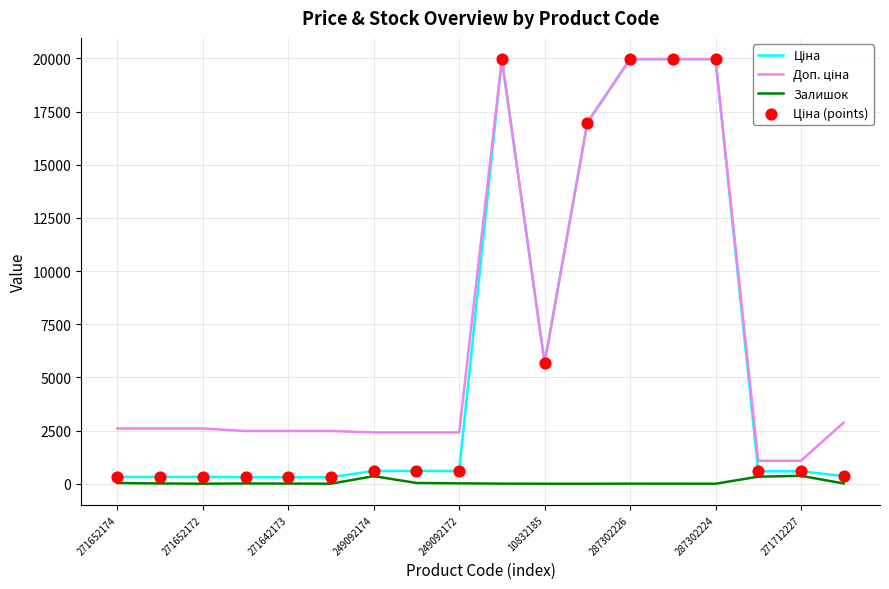

How many lines are shown in the chart?

3